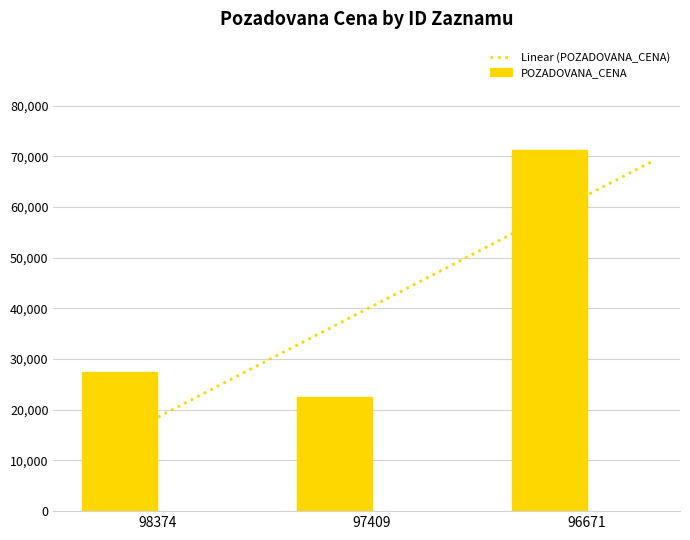

Which has a higher value, 98374 or 96671?

96671